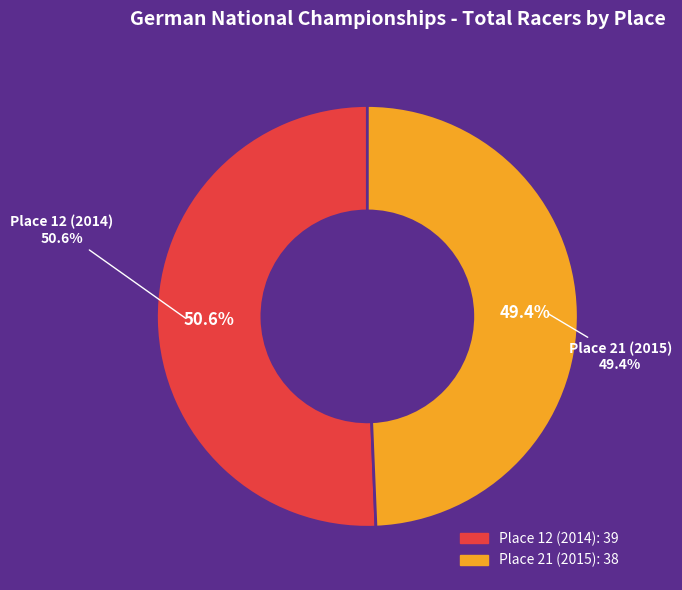

Which category has the biggest portion of the pie?

Place 12 (2014)